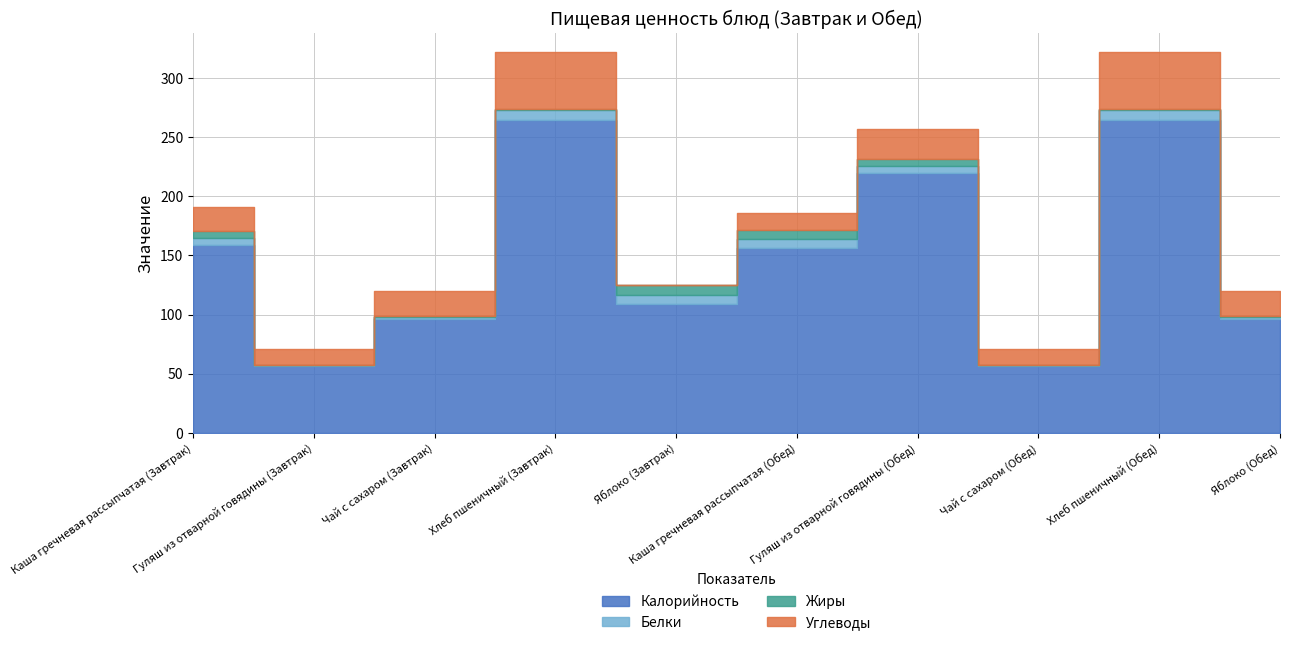

Where do Жиры and Белки first cross each other?

Хлеб пшеничный (Завтрак) and Яблоко (Завтрак)